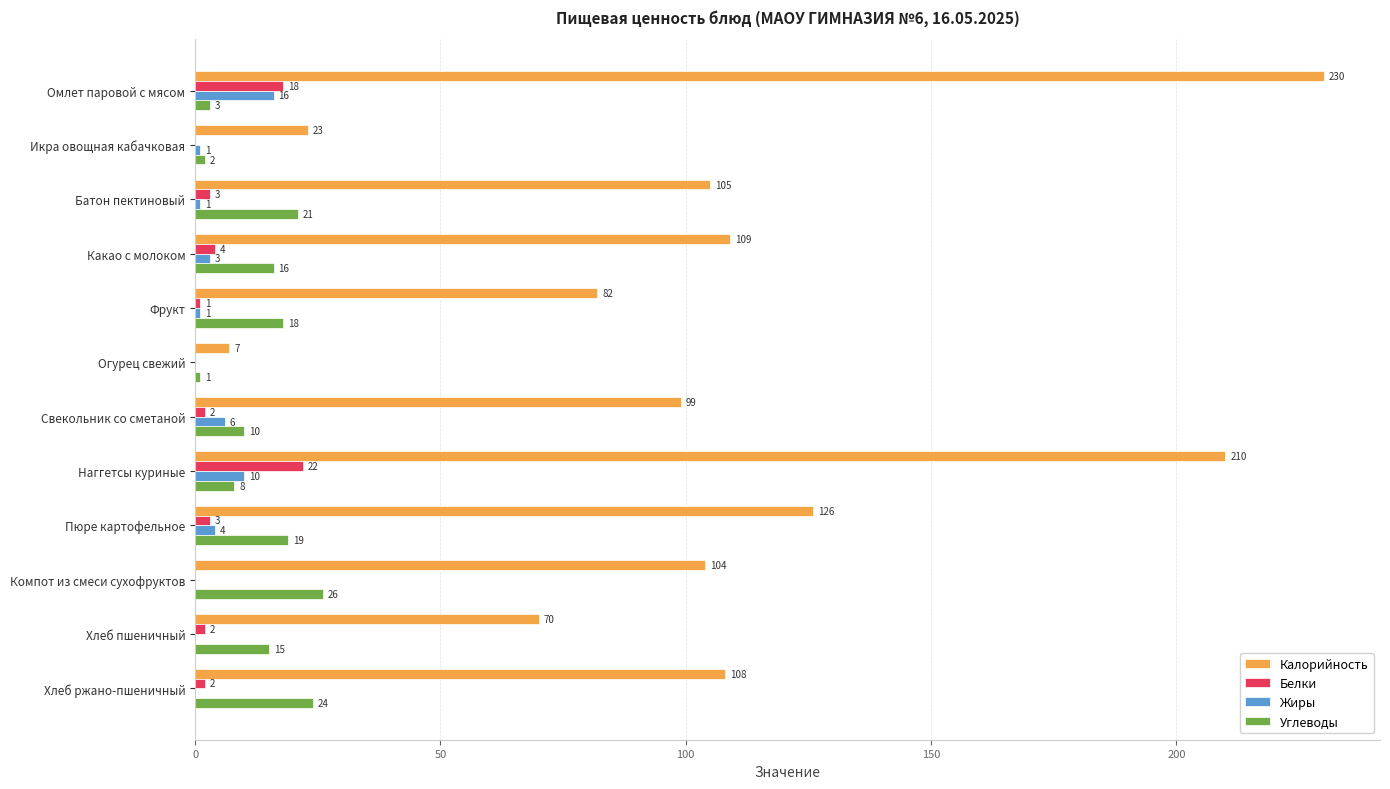

What are all the series names shown in the legend?

Калорийность, Белки, Жиры, Углеводы